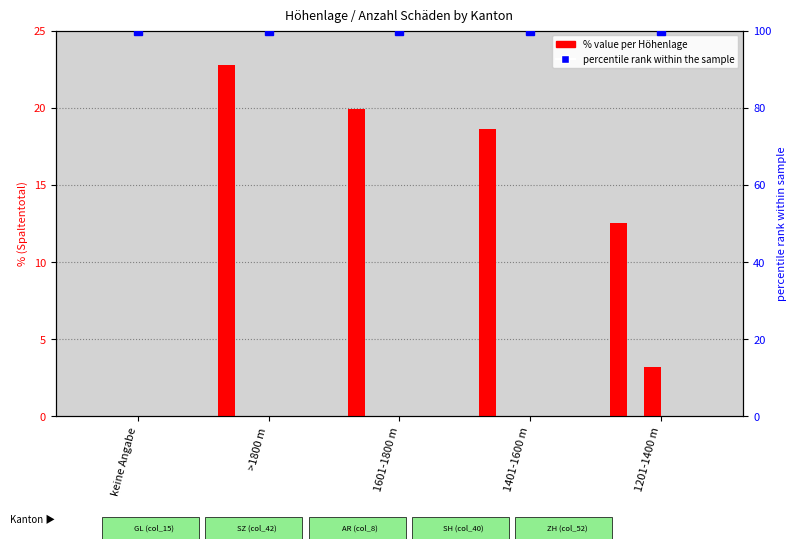

What is the greatest value displayed?

22.8